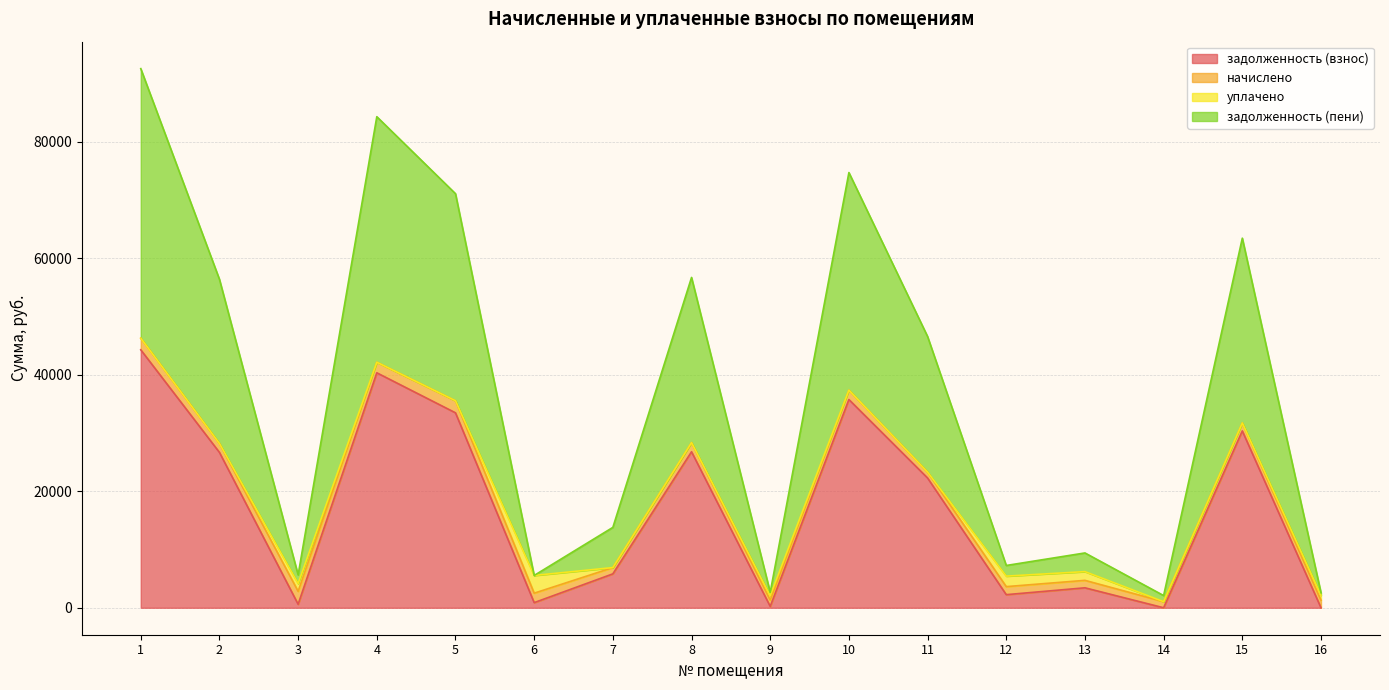

What is the highest value of the задолженность (взнос) series?

44262.2